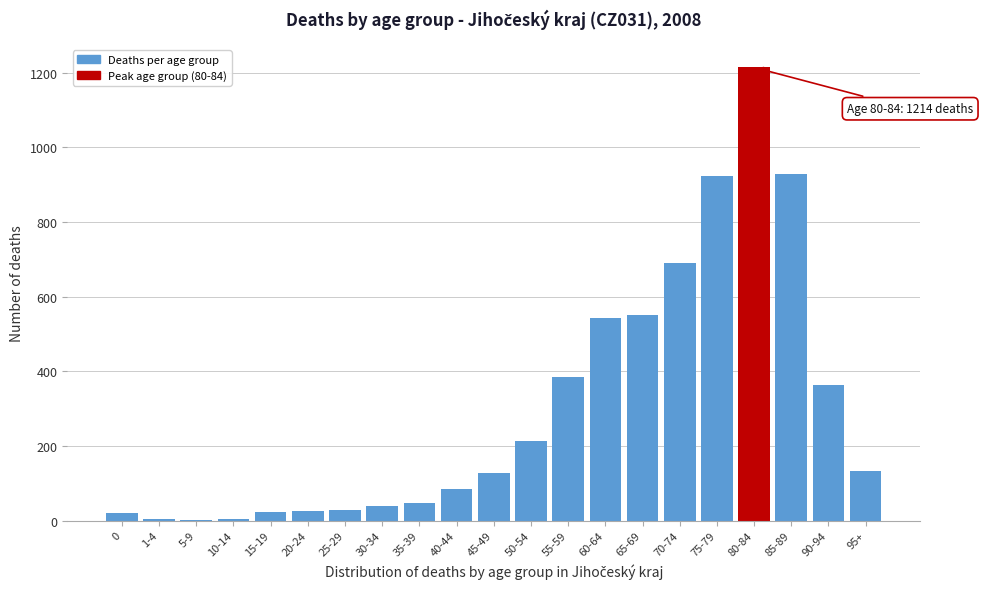

What is the greatest value displayed?

1214